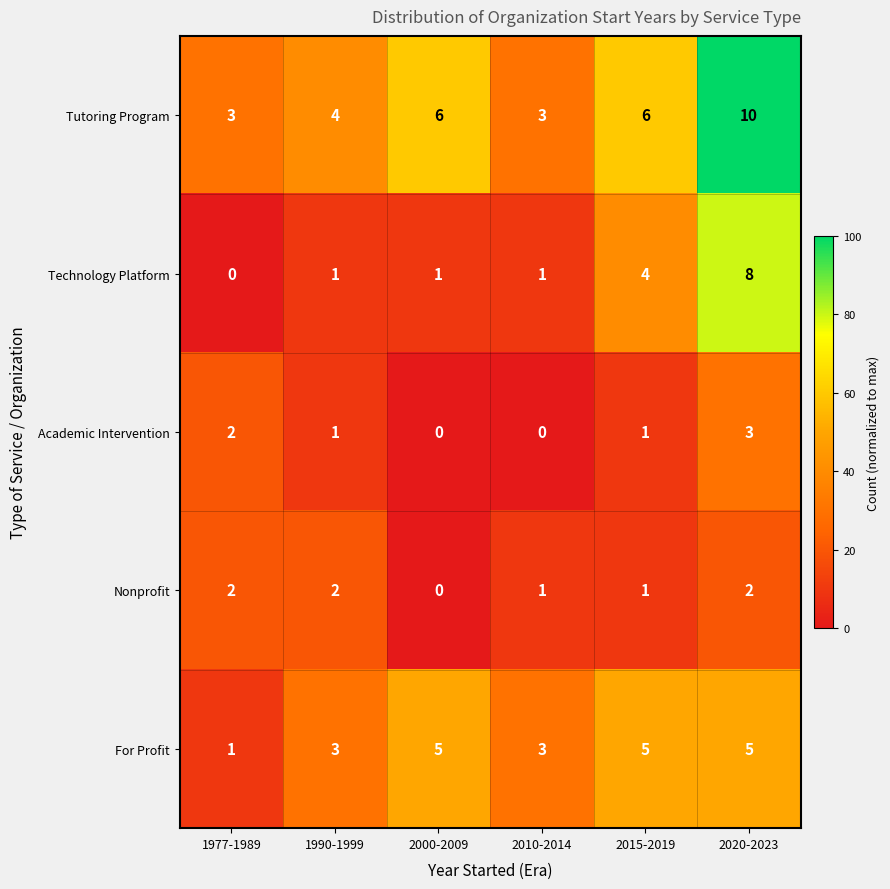

What is the maximum value for Technology Platform?

8